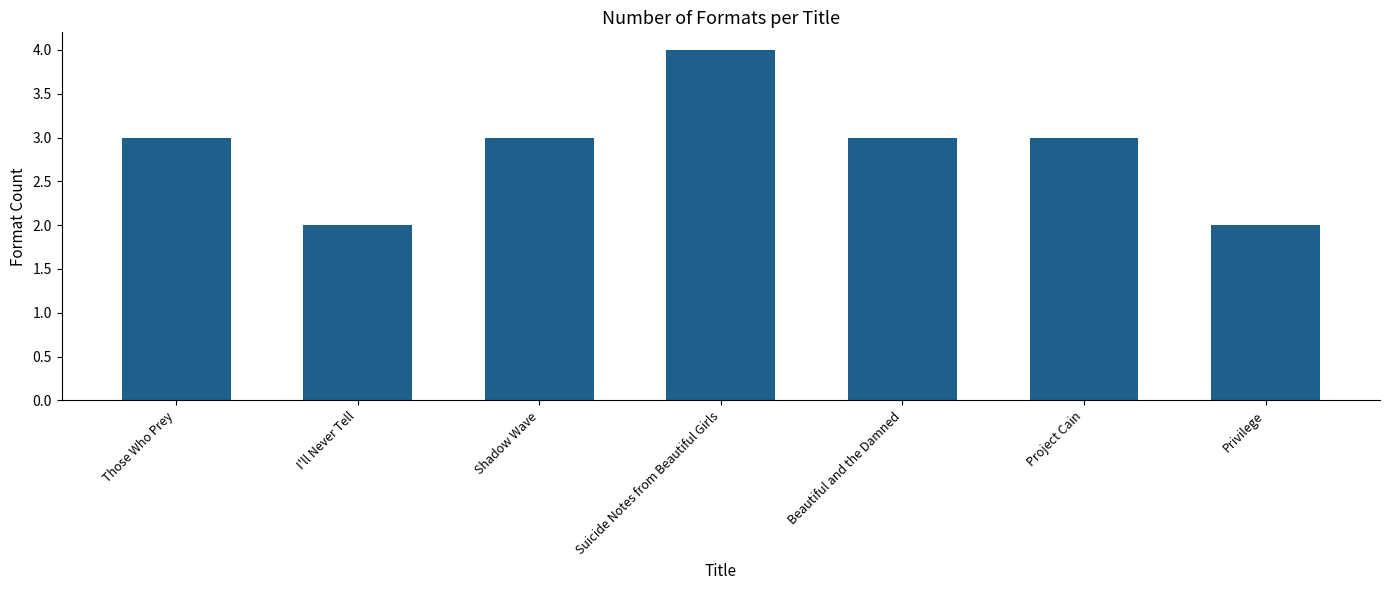

What is the value of the 1st bar from the left?

3